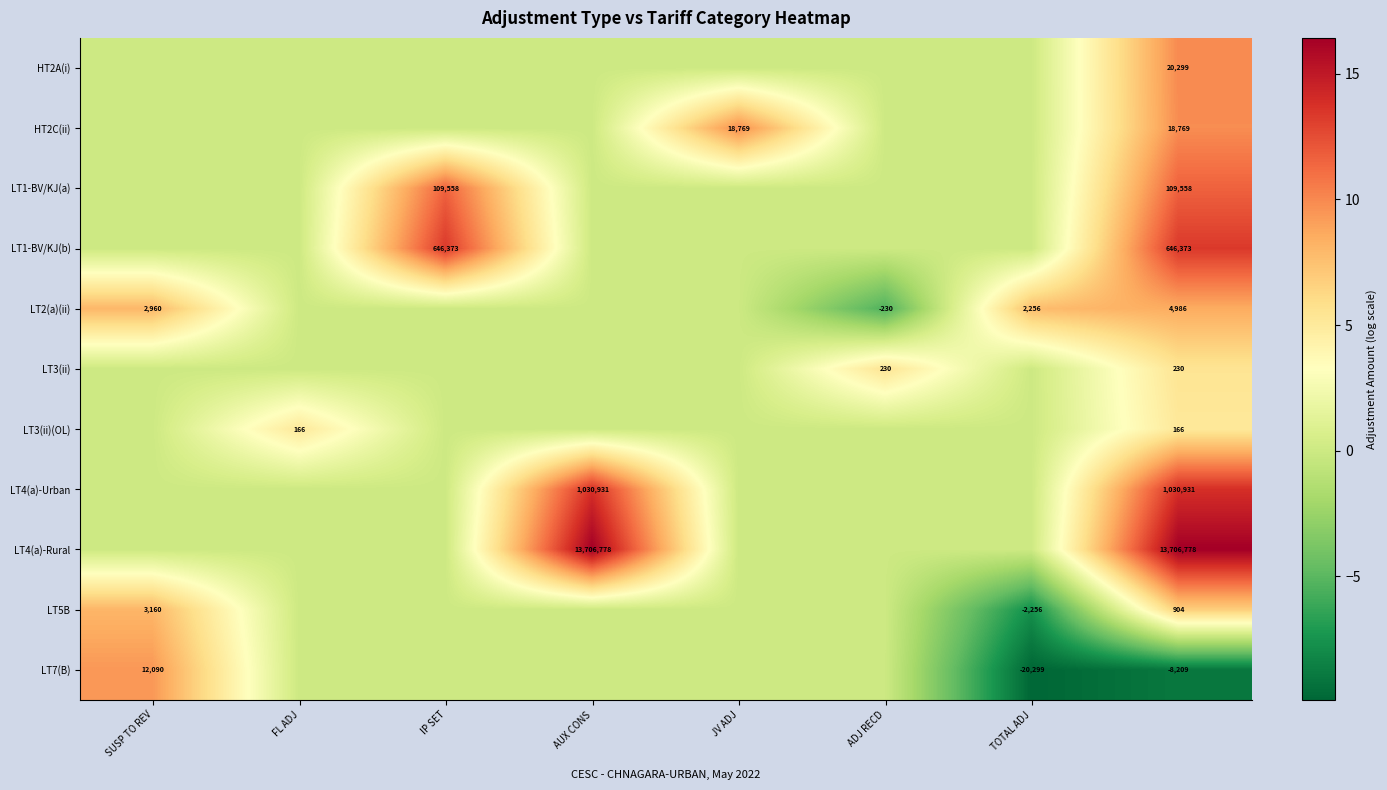

The value of LT1-BV/KJ(a) at IP SET is 109558. True or false?

True